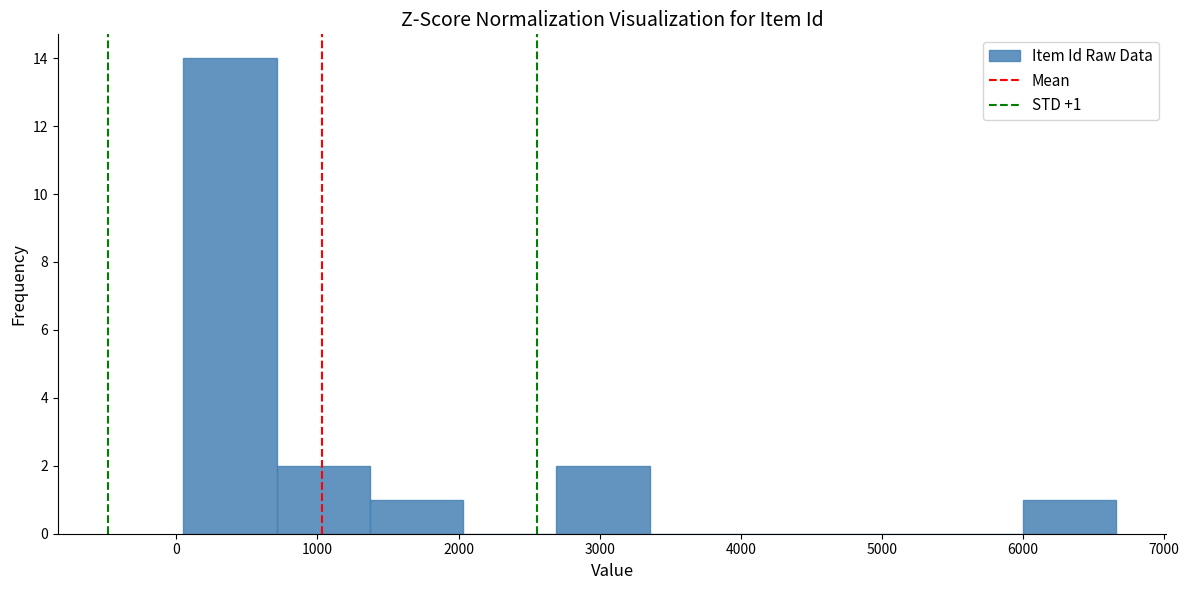

Over which range of the x-axis is the bar tallest?

0 to 700